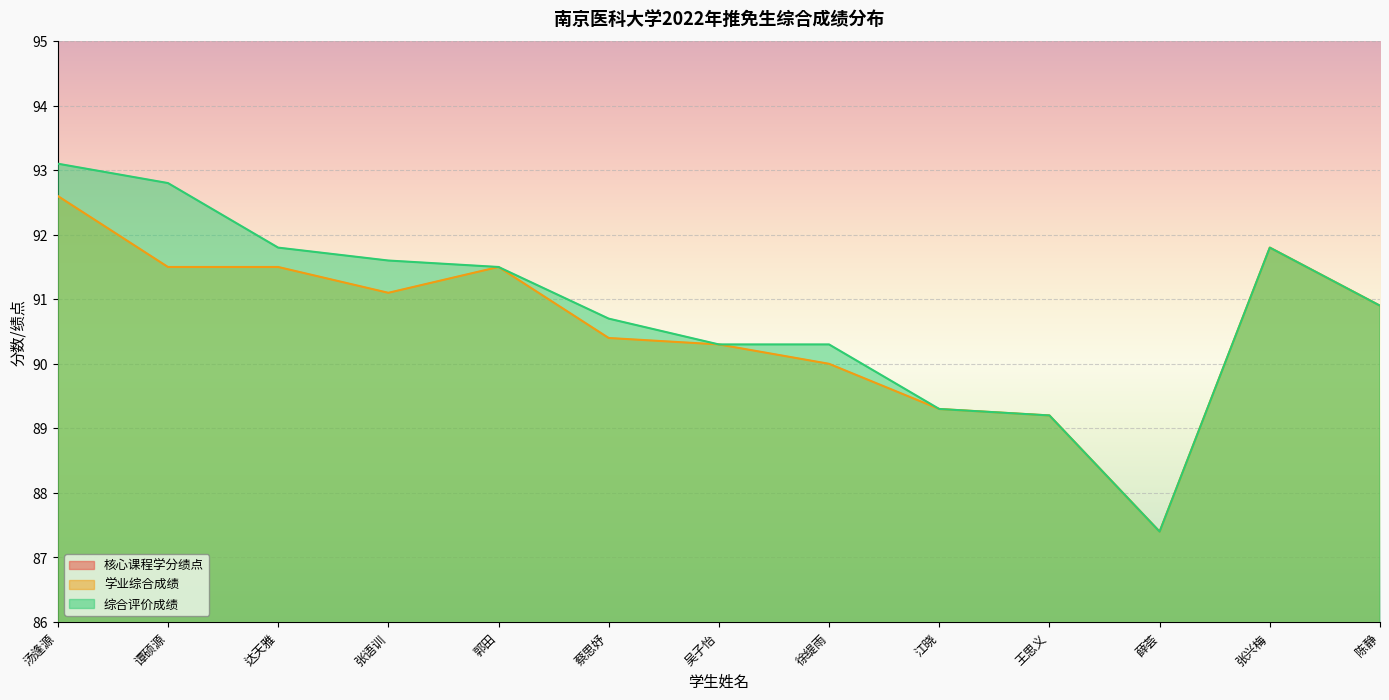

Reading right to left, list all the values displayed in this chart.

核心课程学分绩点: 陈静=4.1	张兴梅=4.2	薛荟=3.7	王思义=3.9	江晓=3.9	徐缇雨=4.0	吴子怡=4.0	蔡思妤=4.0	郭田=4.2	张语训=4.1	达天雅=4.2	谭硕源=4.2	汤逢源=4.3
学业综合成绩: 陈静=90.9	张兴梅=91.8	薛荟=87.4	王思义=89.2	江晓=89.3	徐缇雨=90.0	吴子怡=90.3	蔡思妤=90.4	郭田=91.5	张语训=91.1	达天雅=91.5	谭硕源=91.5	汤逢源=92.6
综合评价成绩: 陈静=90.9	张兴梅=91.8	薛荟=87.4	王思义=89.2	江晓=89.3	徐缇雨=90.3	吴子怡=90.3	蔡思妤=90.7	郭田=91.5	张语训=91.6	达天雅=91.8	谭硕源=92.8	汤逢源=93.1